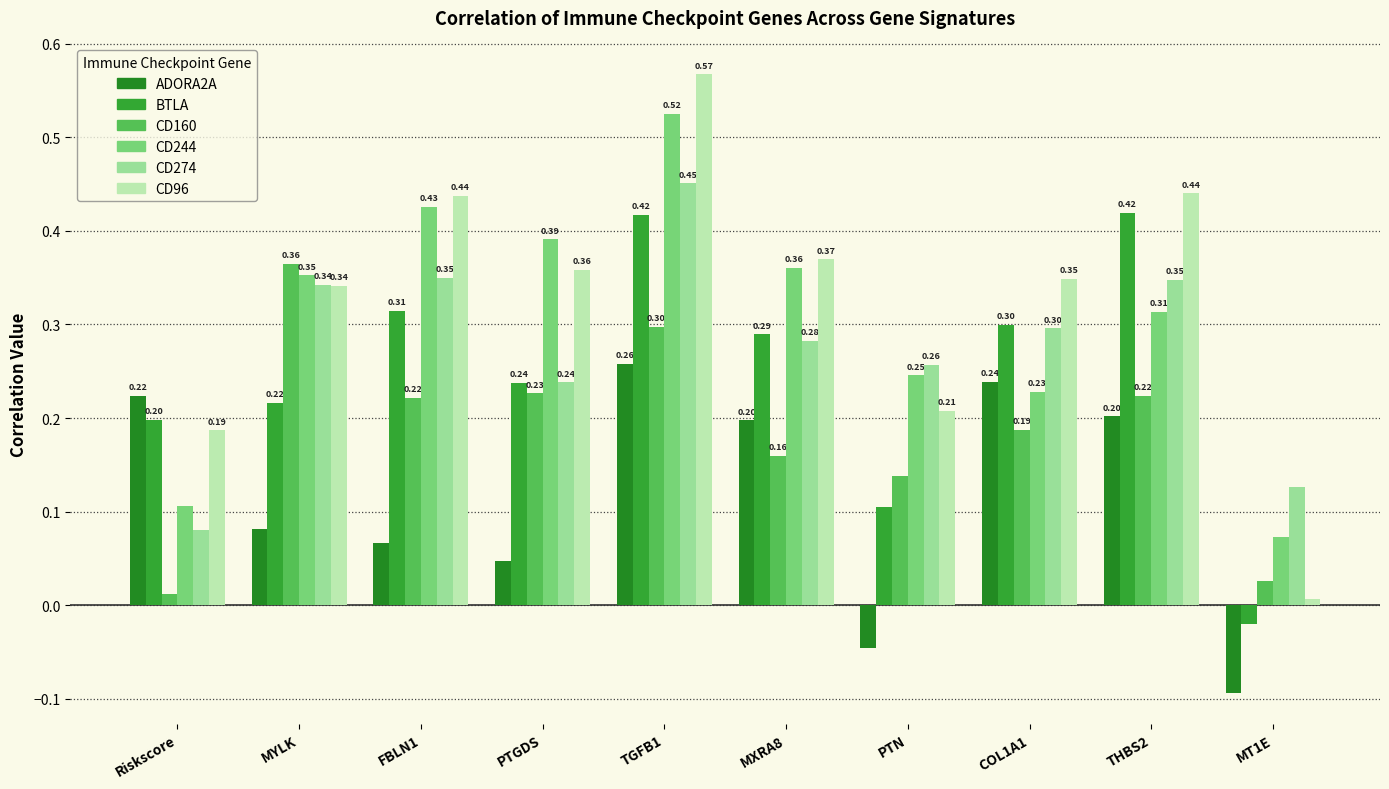

At how many categories does at least one series exceed 0?

10